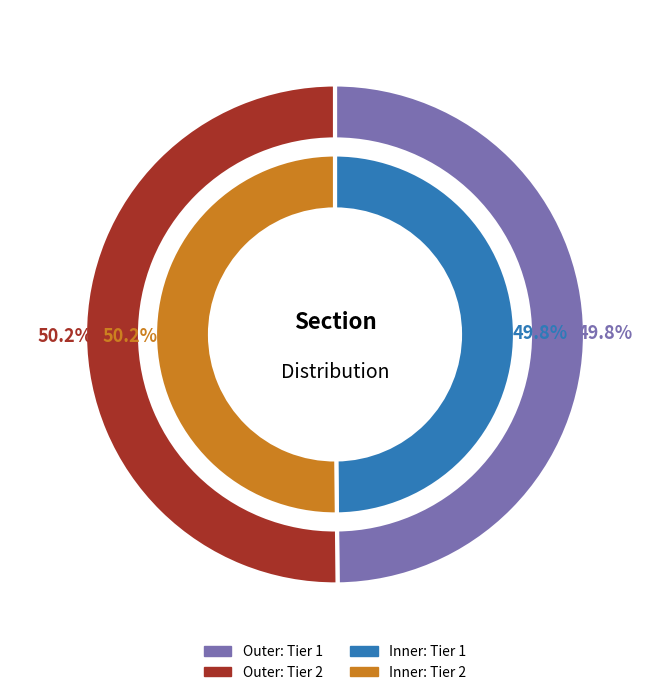

Which has a higher value, Tier 2 or Tier 1?

Tier 2